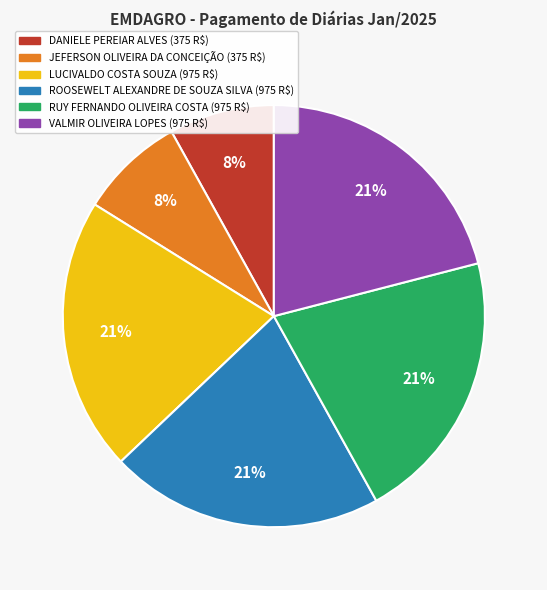

Do VALMIR OLIVEIRA LOPES and RUY FERNANDO OLIVEIRA COSTA together represent more than half of the pie?

No